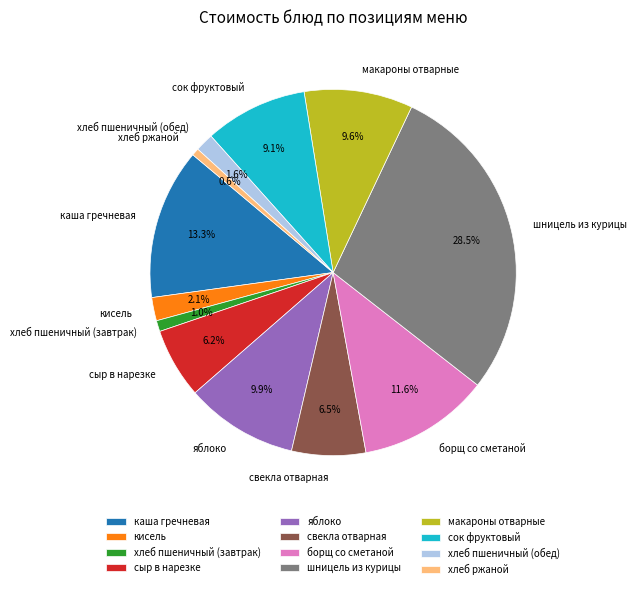

Does хлеб ржаной account for over 50% of the chart?

No